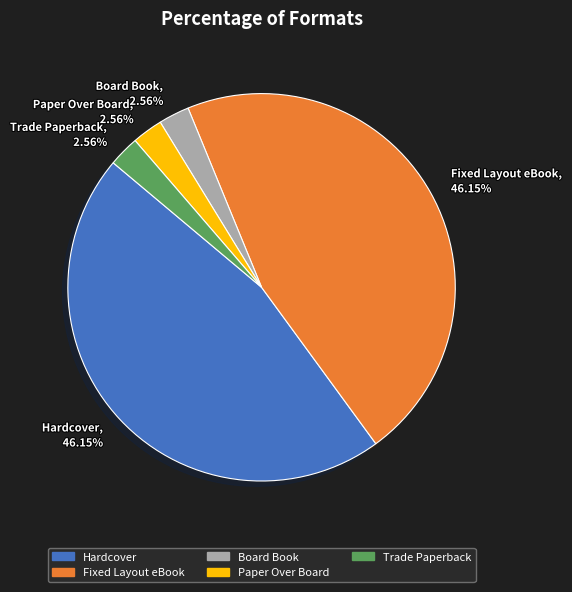

What percentage is NOT represented by Trade Paperback?

97.4%